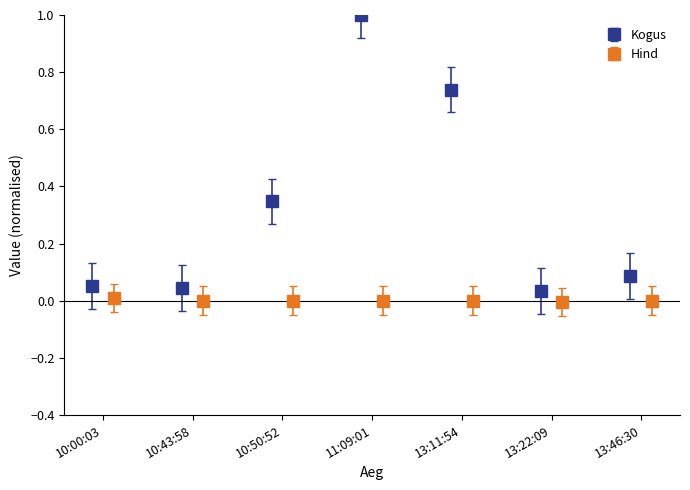

True or false: Kogus has more than 2 points higher than both neighbors.

False